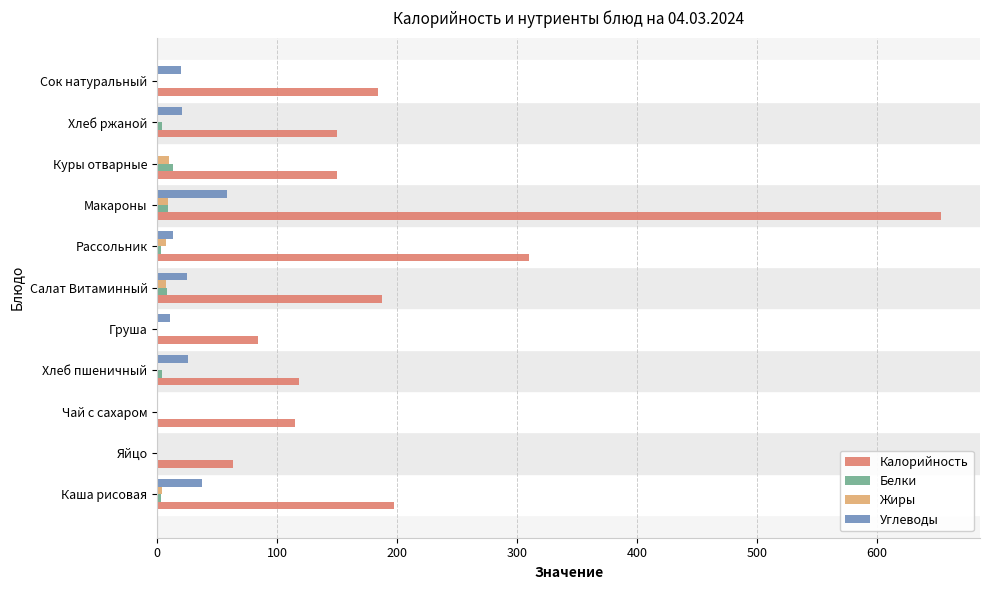

At which label does Углеводы reach its peak?

Макароны